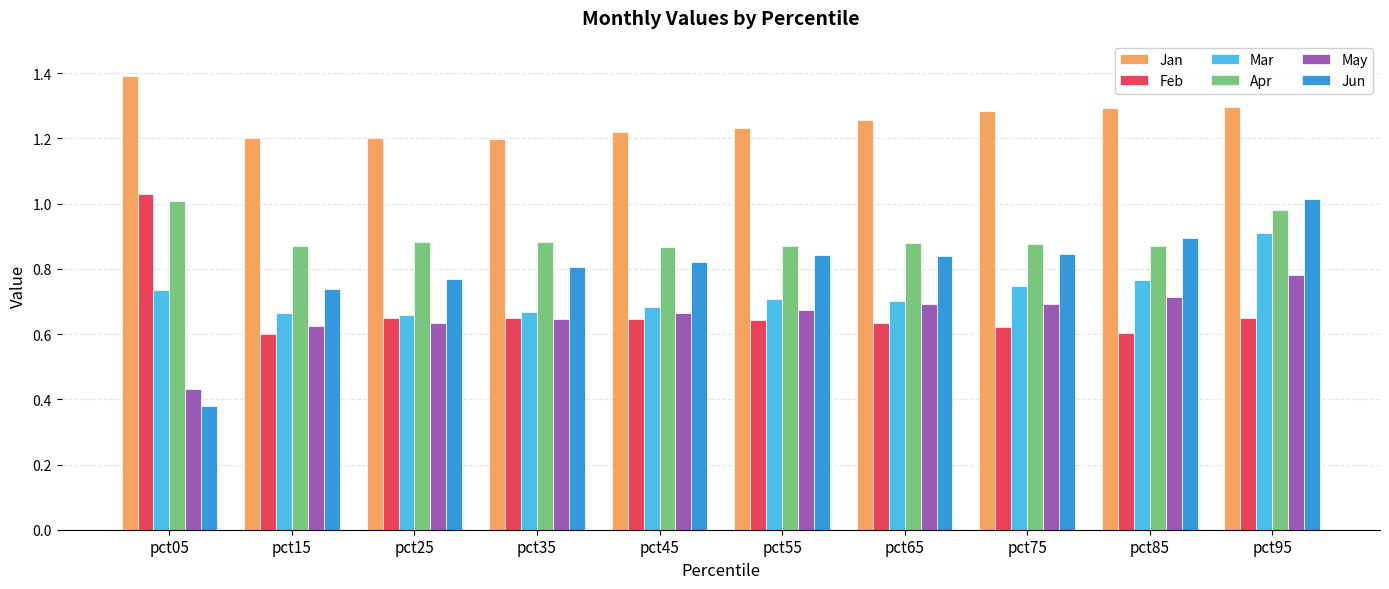

At which label is Jun closest to 0?

pct05